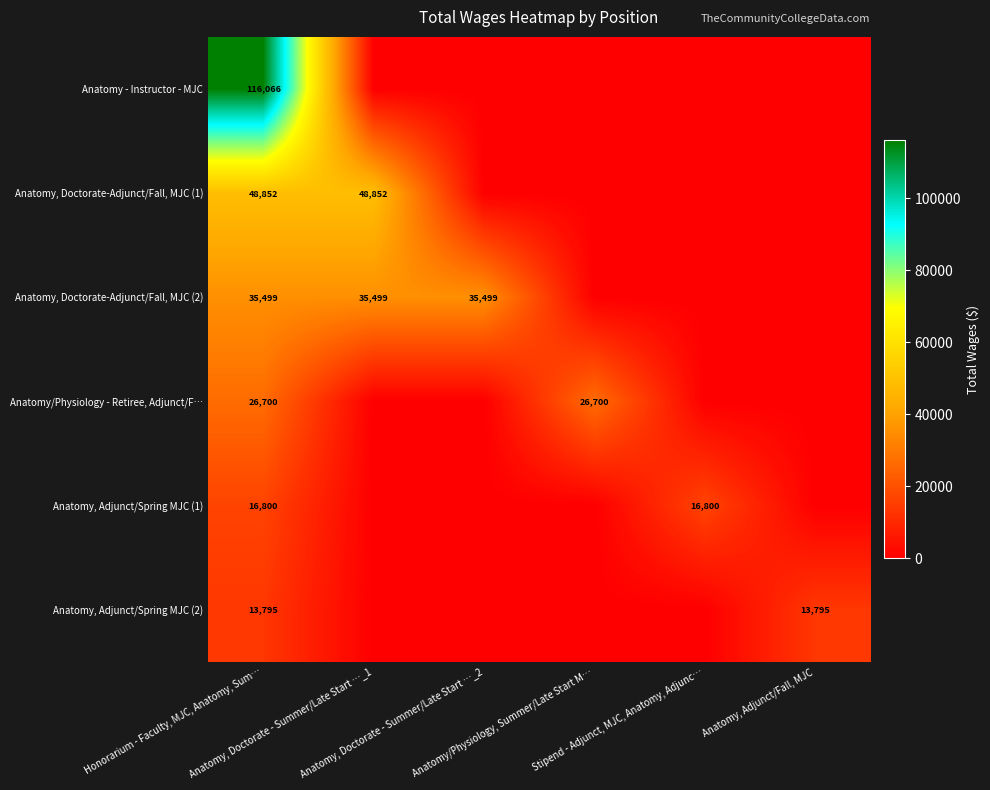

Rank the series by their maximum value, from lowest to highest.

Anatomy, Adjunct/Spring MJC (2), Anatomy, Adjunct/Spring MJC (1), Anatomy/Physiology - Retiree, Adjunct/F…, Anatomy, Doctorate-Adjunct/Fall, MJC (2), Anatomy, Doctorate-Adjunct/Fall, MJC (1), Anatomy - Instructor - MJC